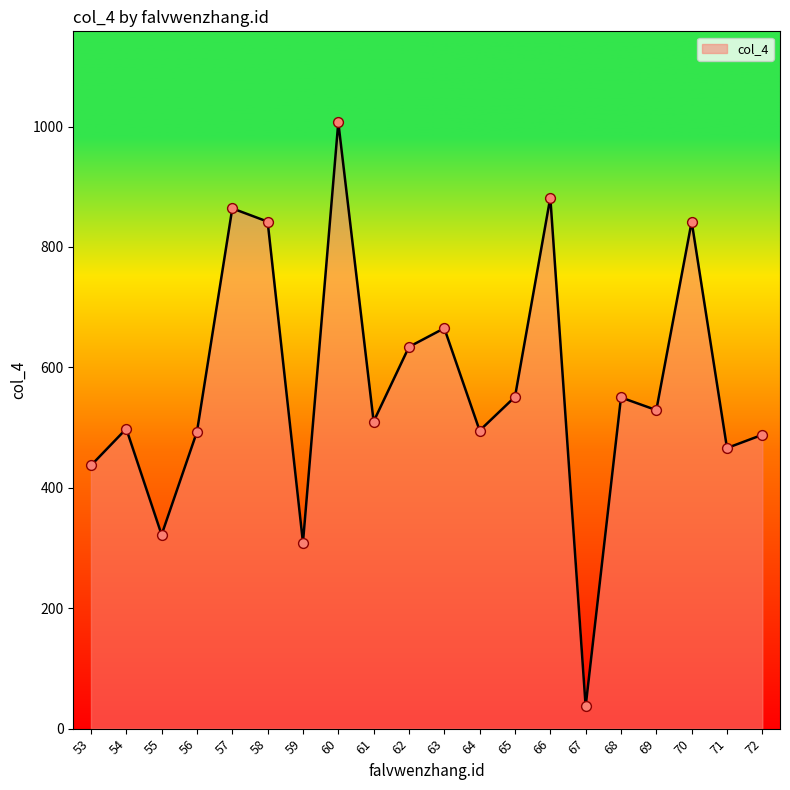

Approximately how many times larger is the value at 63 compared to 69?

1.3